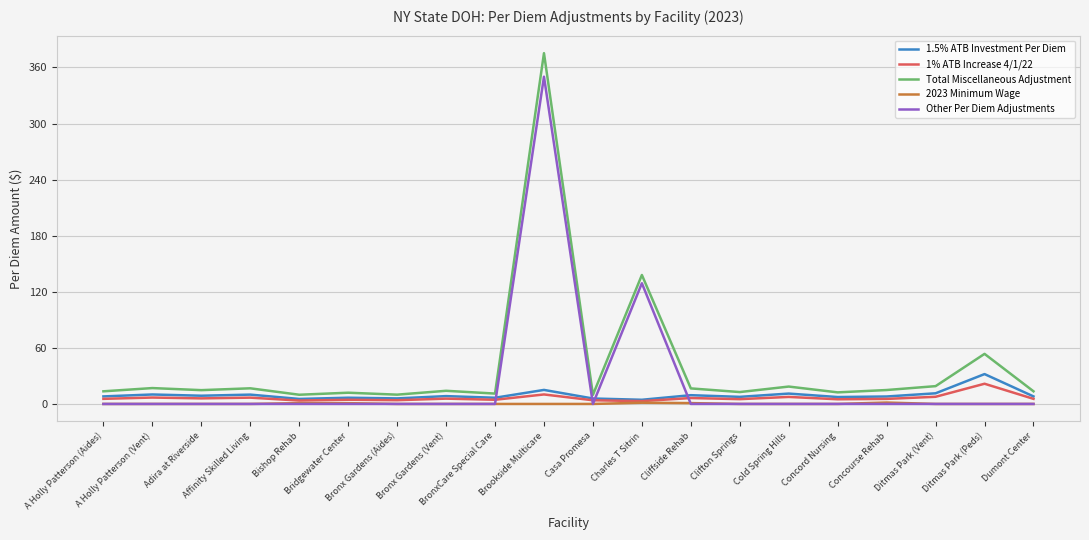

What is the difference between the second highest and minimum values in the 1% ATB Increase 4/1/22 series?

7.1